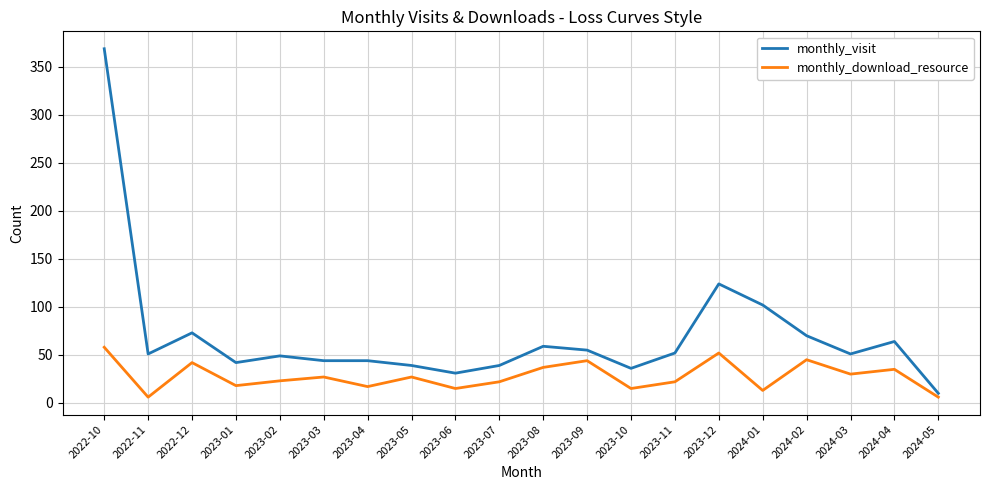

True or false: monthly_download_resource has a value of 35 at 2024-04.

True